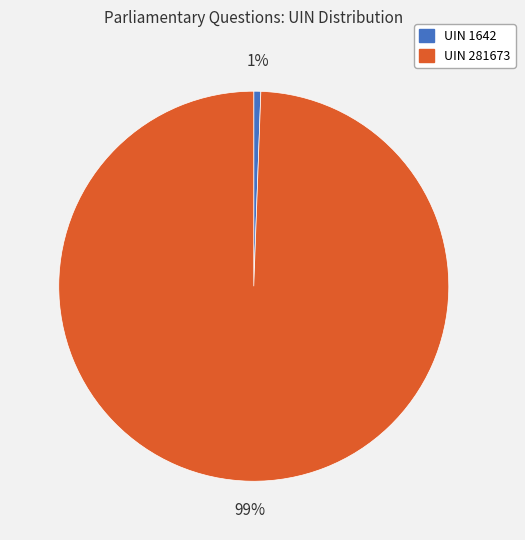

The UIN 281673 slice represents 89% of the pie. True or false?

False